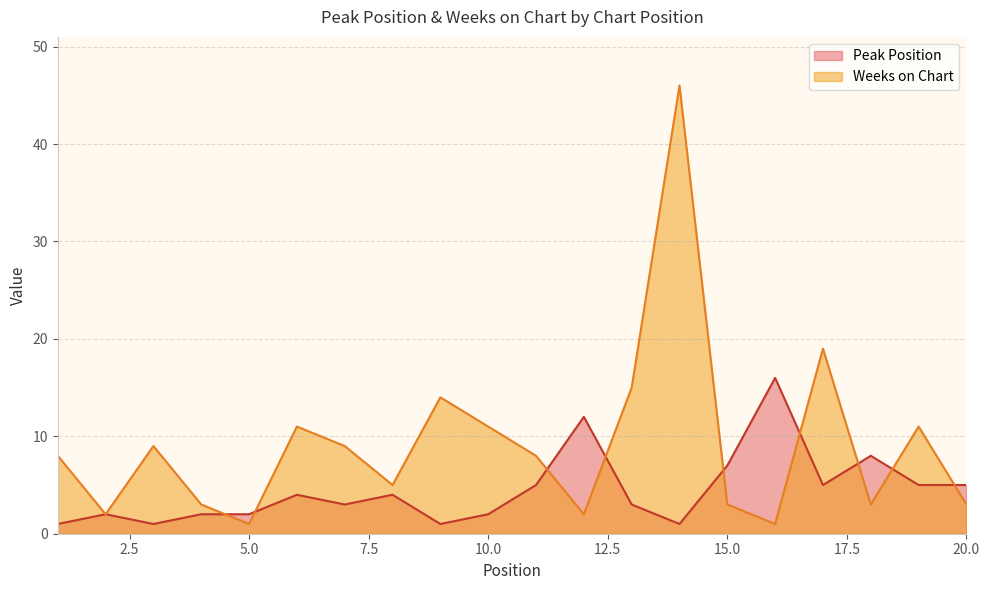

Rank the series by their average value, from lowest to highest.

Peak Position, Weeks on Chart